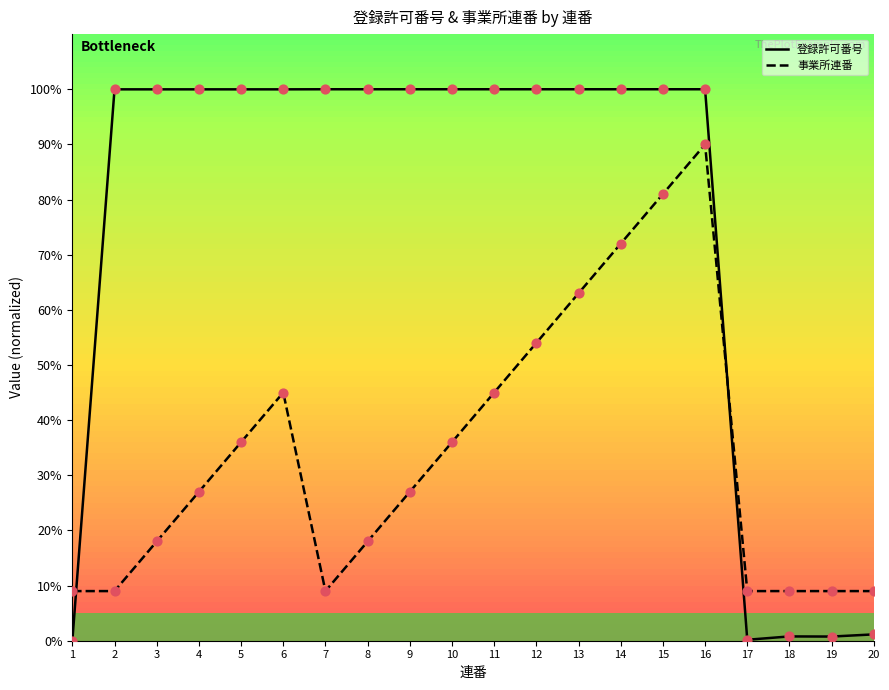

Which series has the largest total across all categories?

登録許可番号